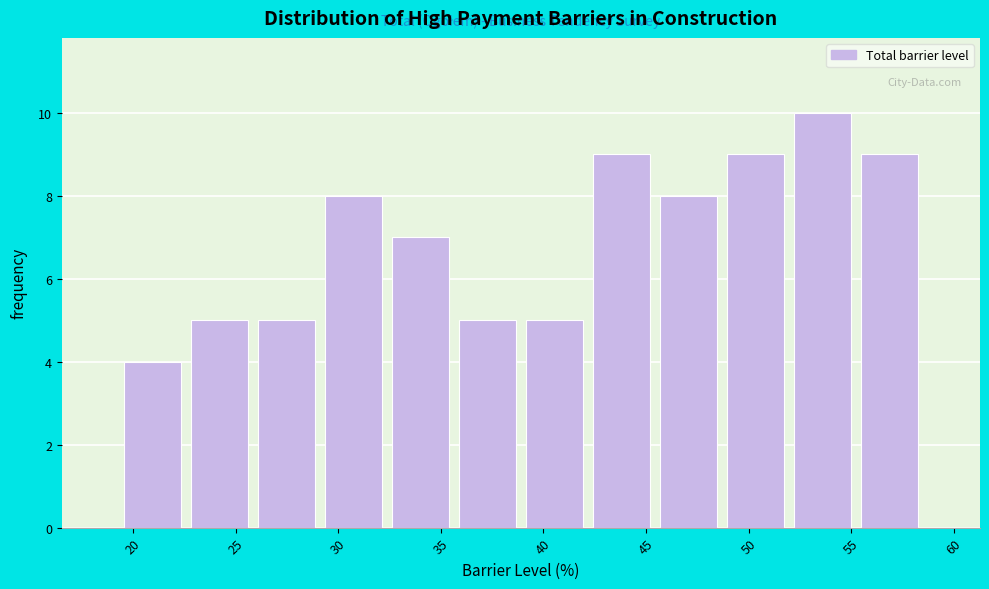

Which range on the x-axis has the tallest bar?

52.0 to 55.0